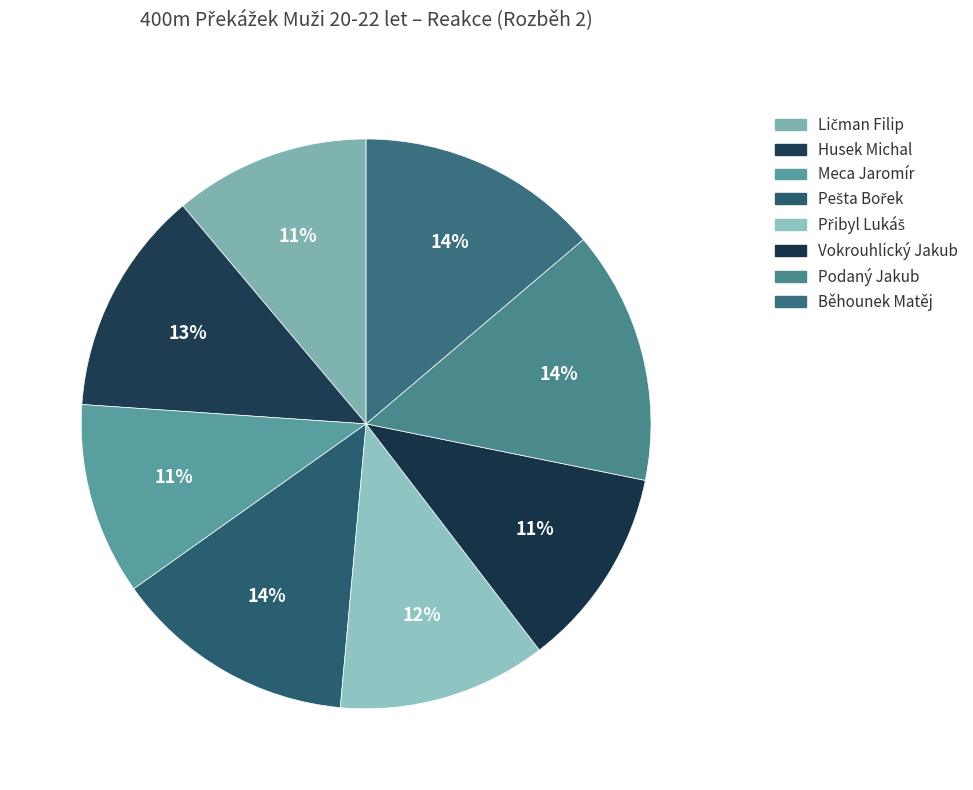

How many slices are in this pie chart?

8